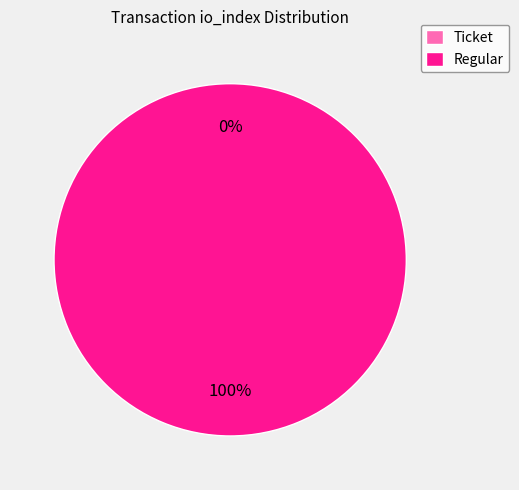

Does any single category account for the majority?

Yes